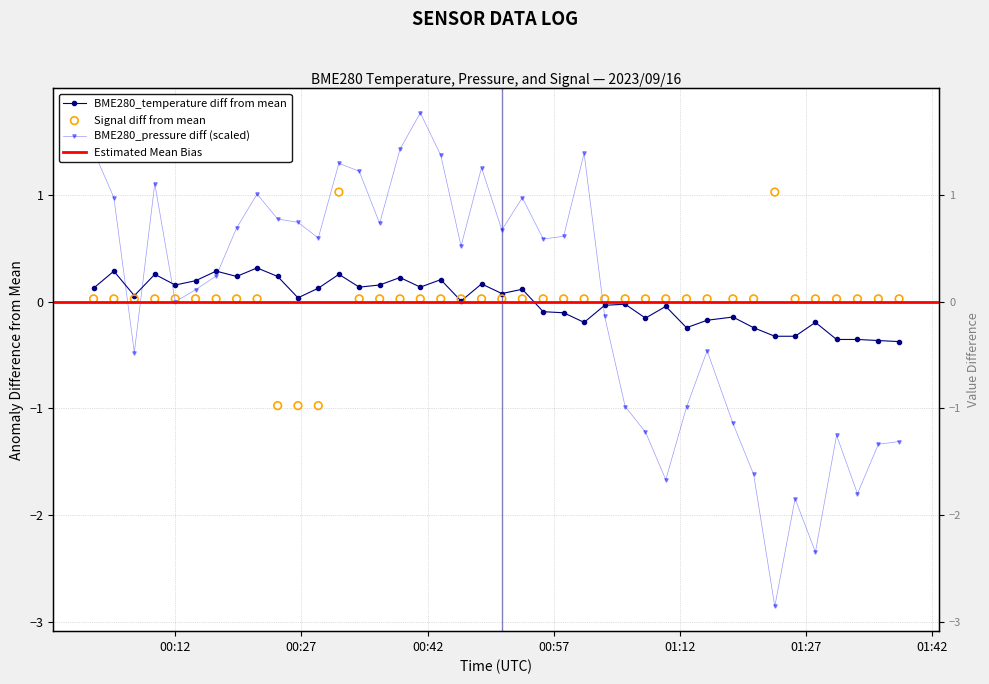

At which category is the sum across all series the highest?

2023/09/16 00:31:27